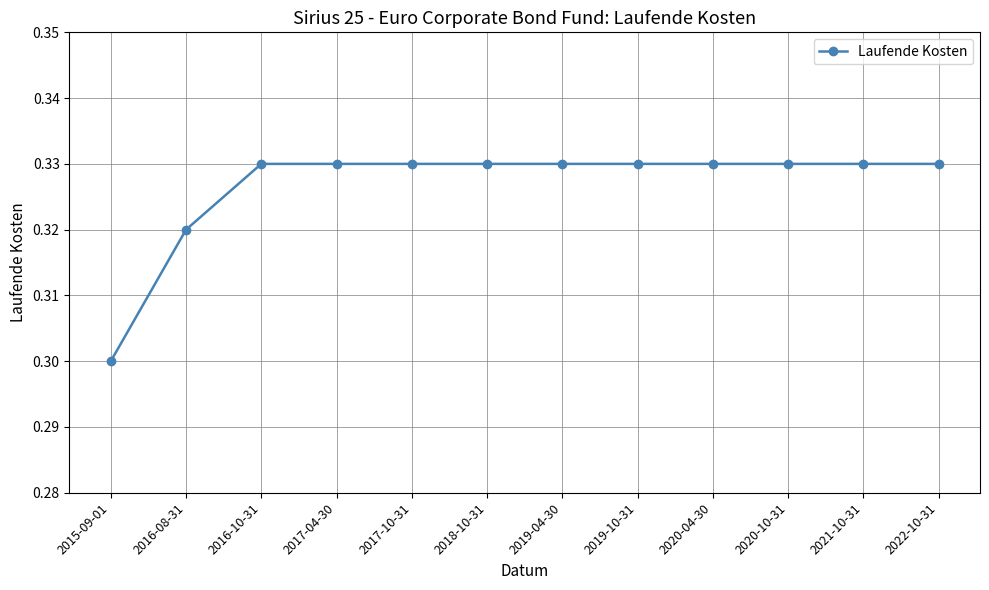

Between 2021-10-31 and 2015-09-01, which is larger?

2021-10-31